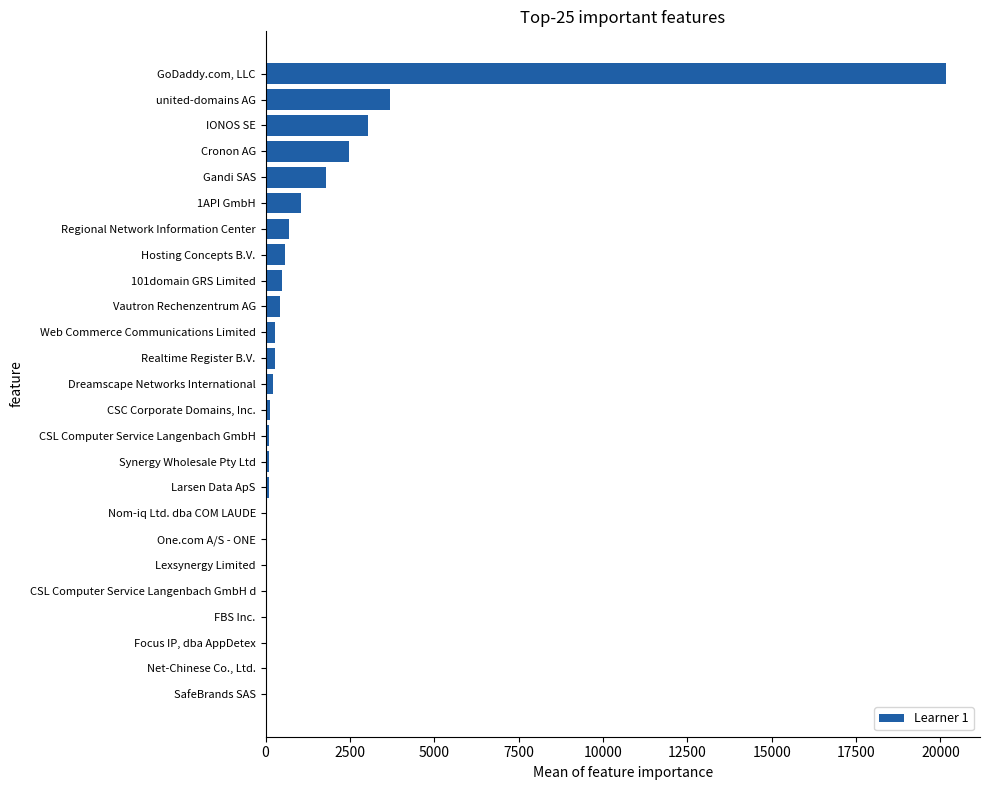

Approximately how many times larger is the value at IONOS SE compared to Cronon AG?

1.2